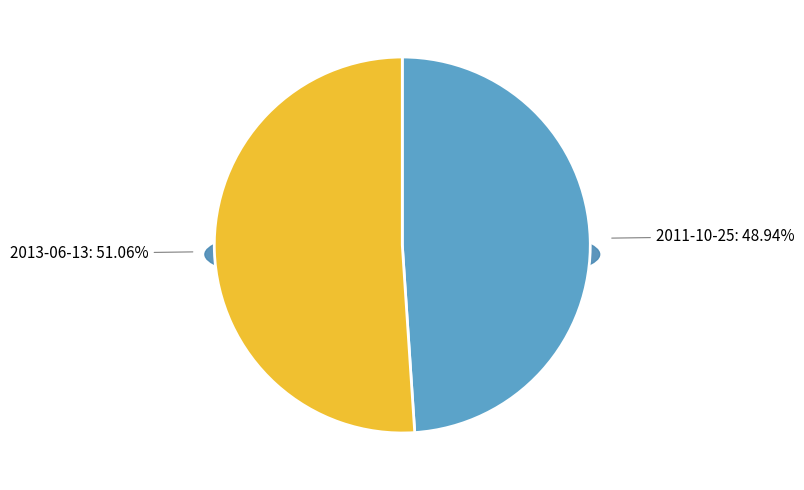

Rank the categories by value from highest to lowest.

2013-06-13, 2011-10-25